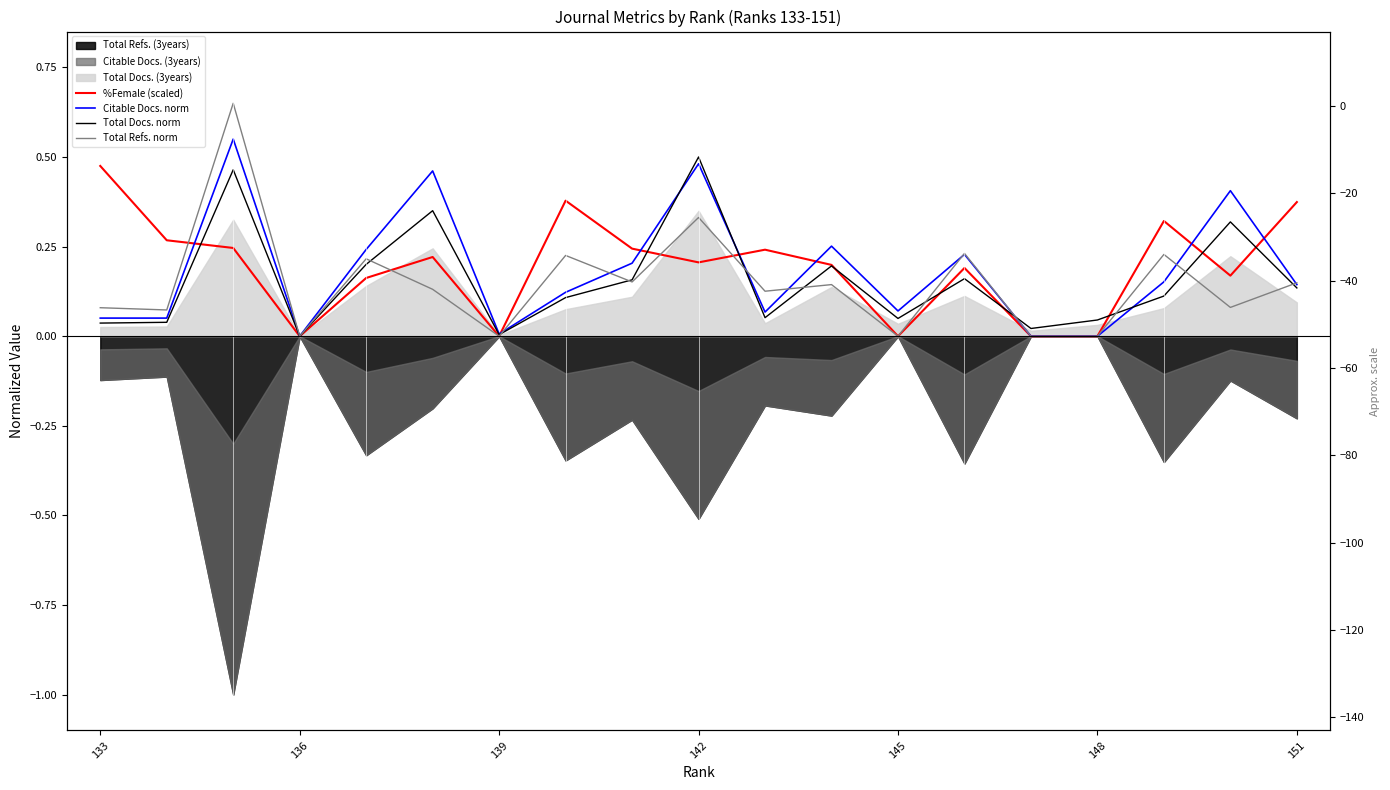

Between 136 and 15, which series saw the biggest shift?

Total Refs. norm